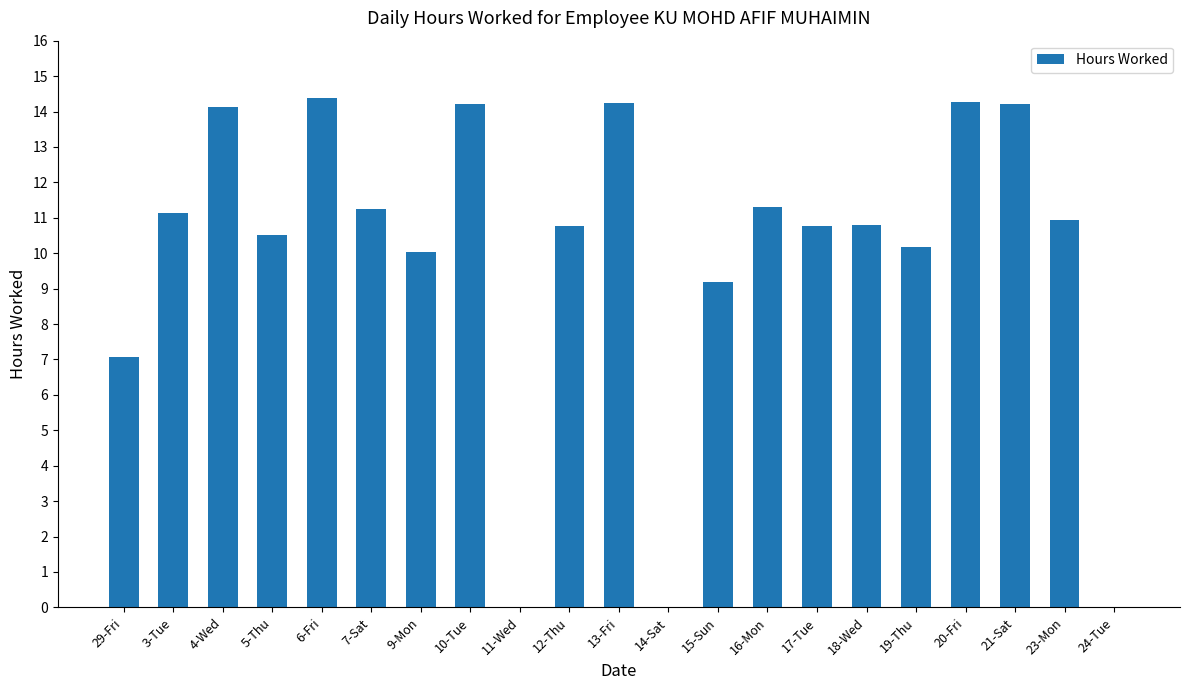

What is the greatest value displayed?

14.4